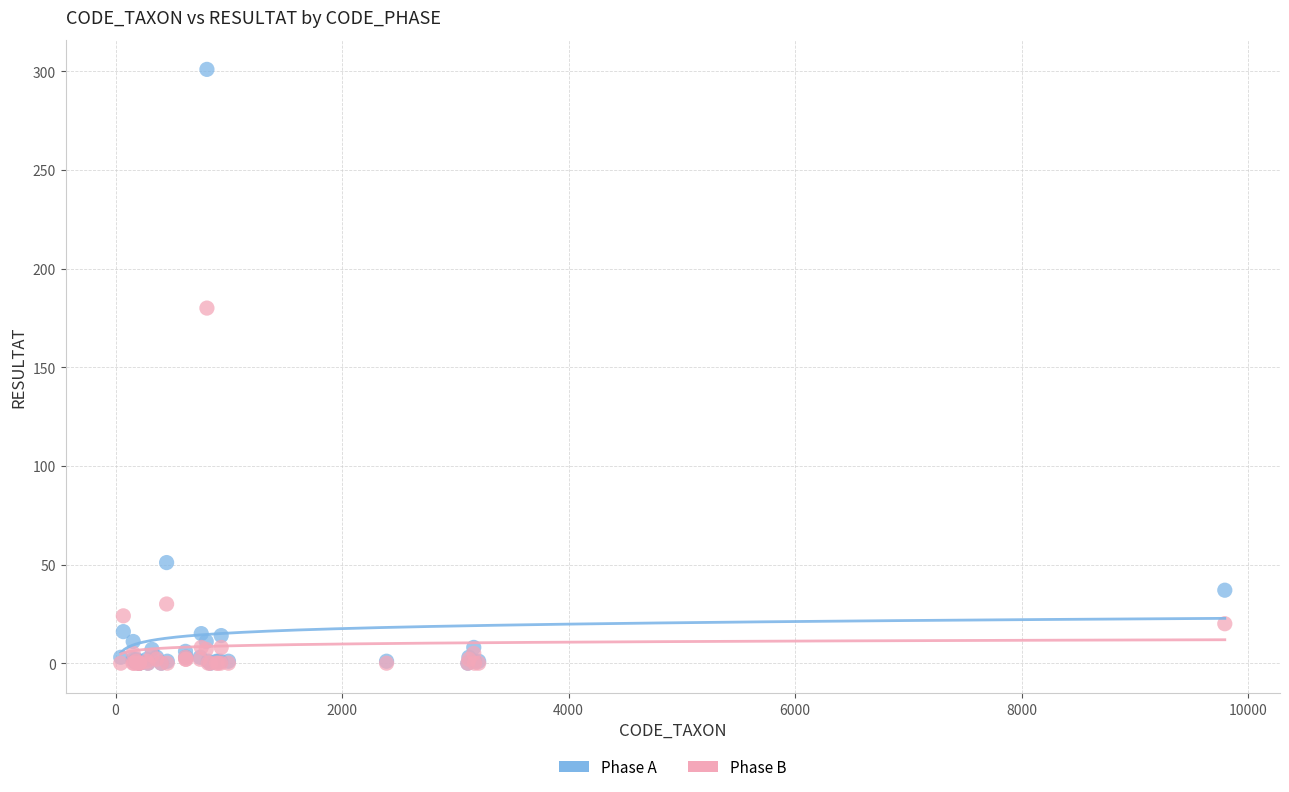

What are all the series names shown in the legend?

Phase A, Phase B